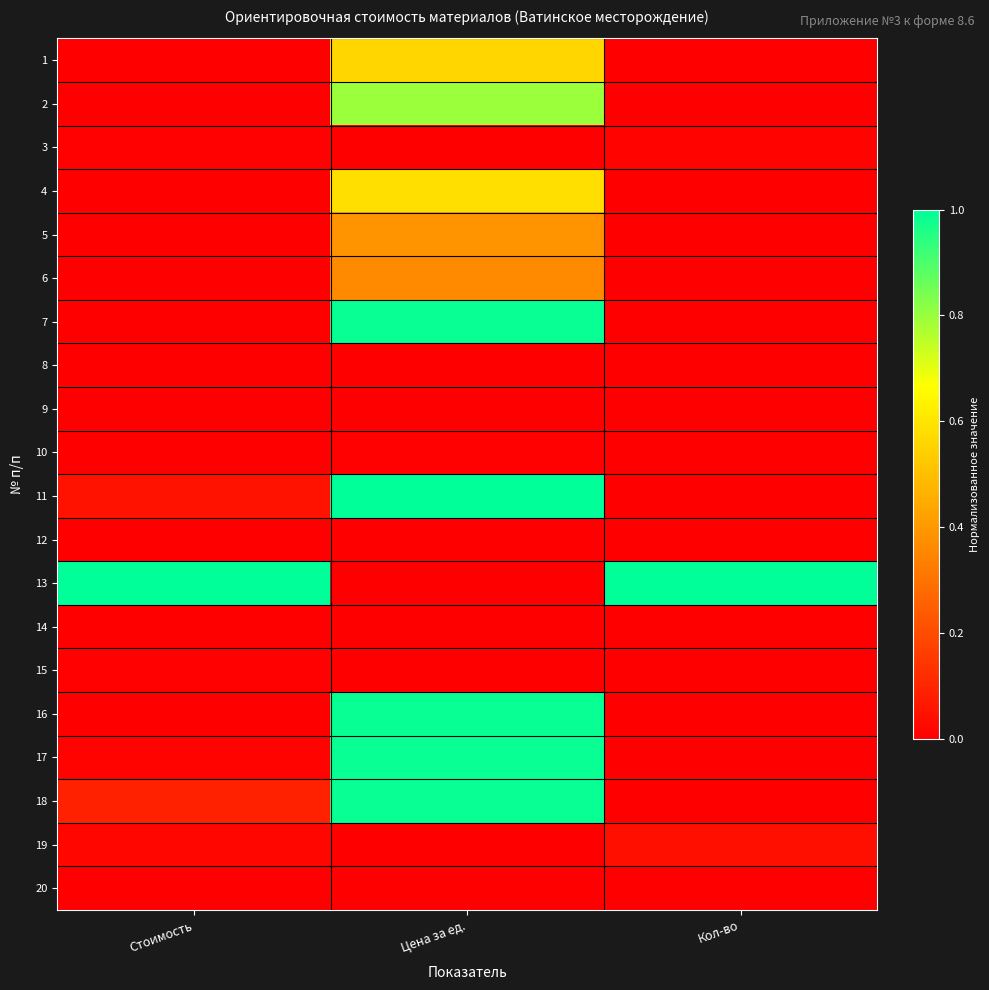

Which has a higher value, Кол-во or Стоимость?

Стоимость